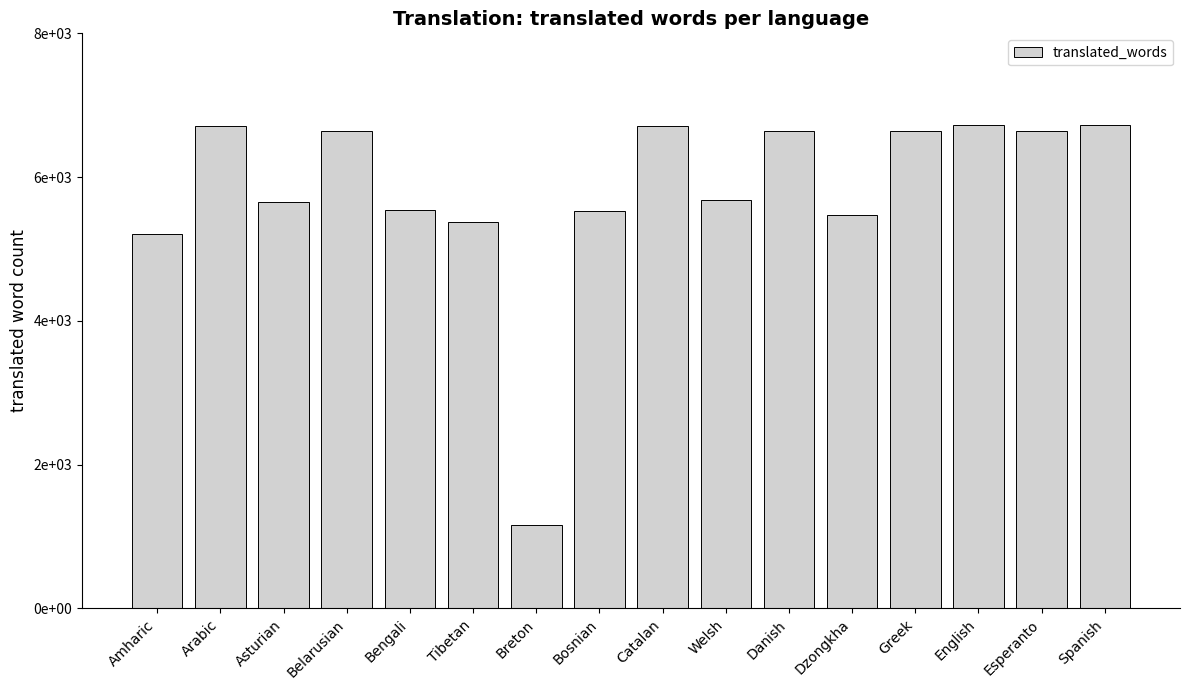

What is the ratio of the value at Greek to the value at Catalan?

1.0